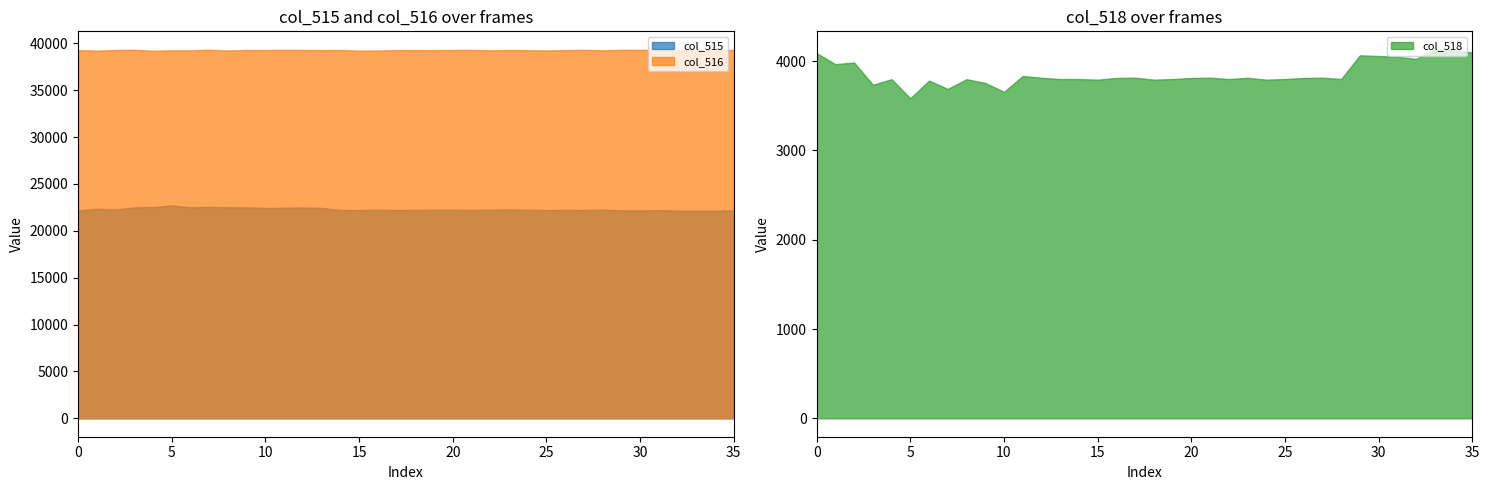

True or false: col_516 has a value of 39267 at 49863.

True